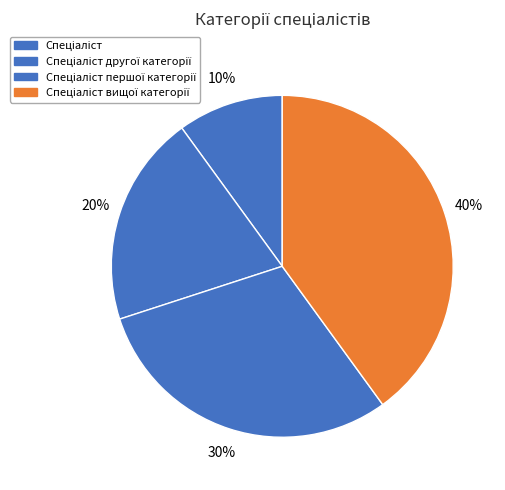

Rank the categories by value from highest to lowest.

Спеціаліст вищої категорії, Спеціаліст першої категорії, Спеціаліст другої категорії, Спеціаліст